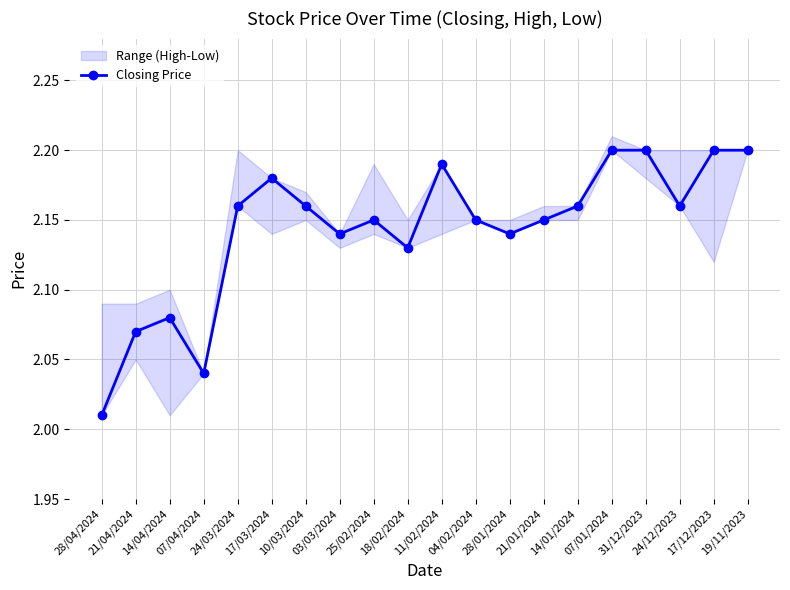

Count the number of categories in the chart.

20